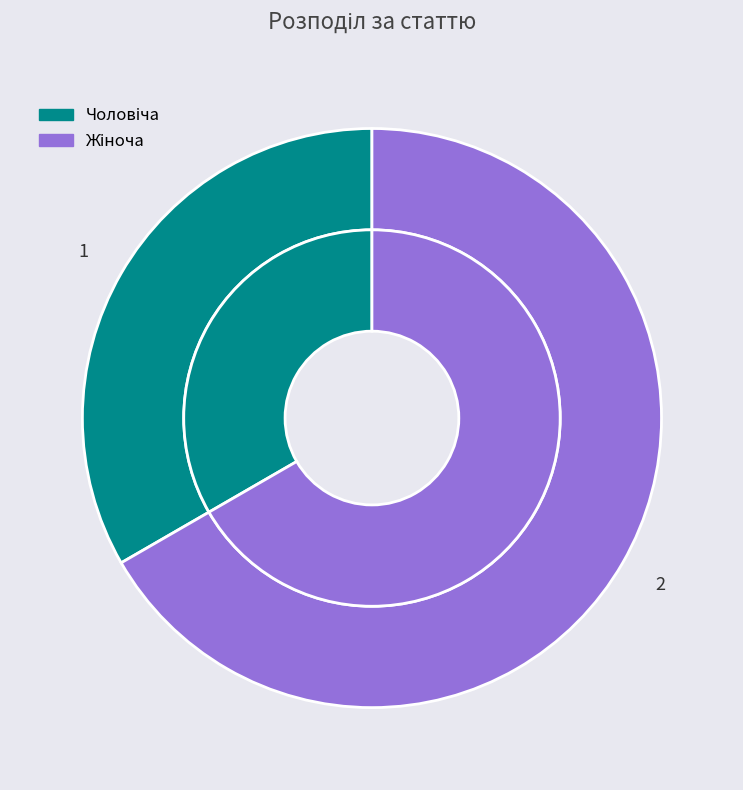

Does any single category account for the majority?

Yes